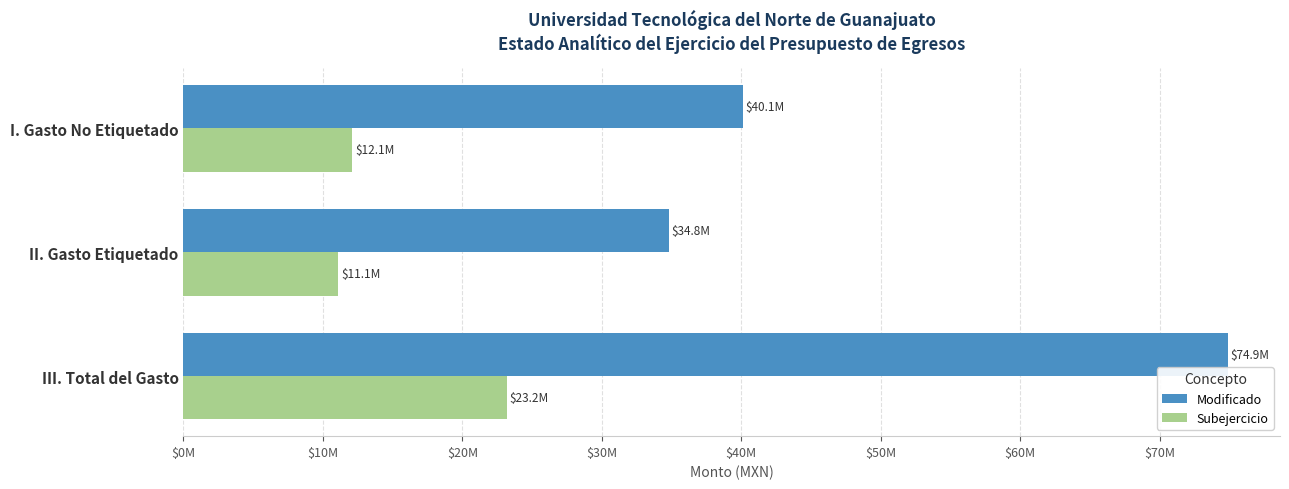

Which series has the largest total across all categories?

Modificado